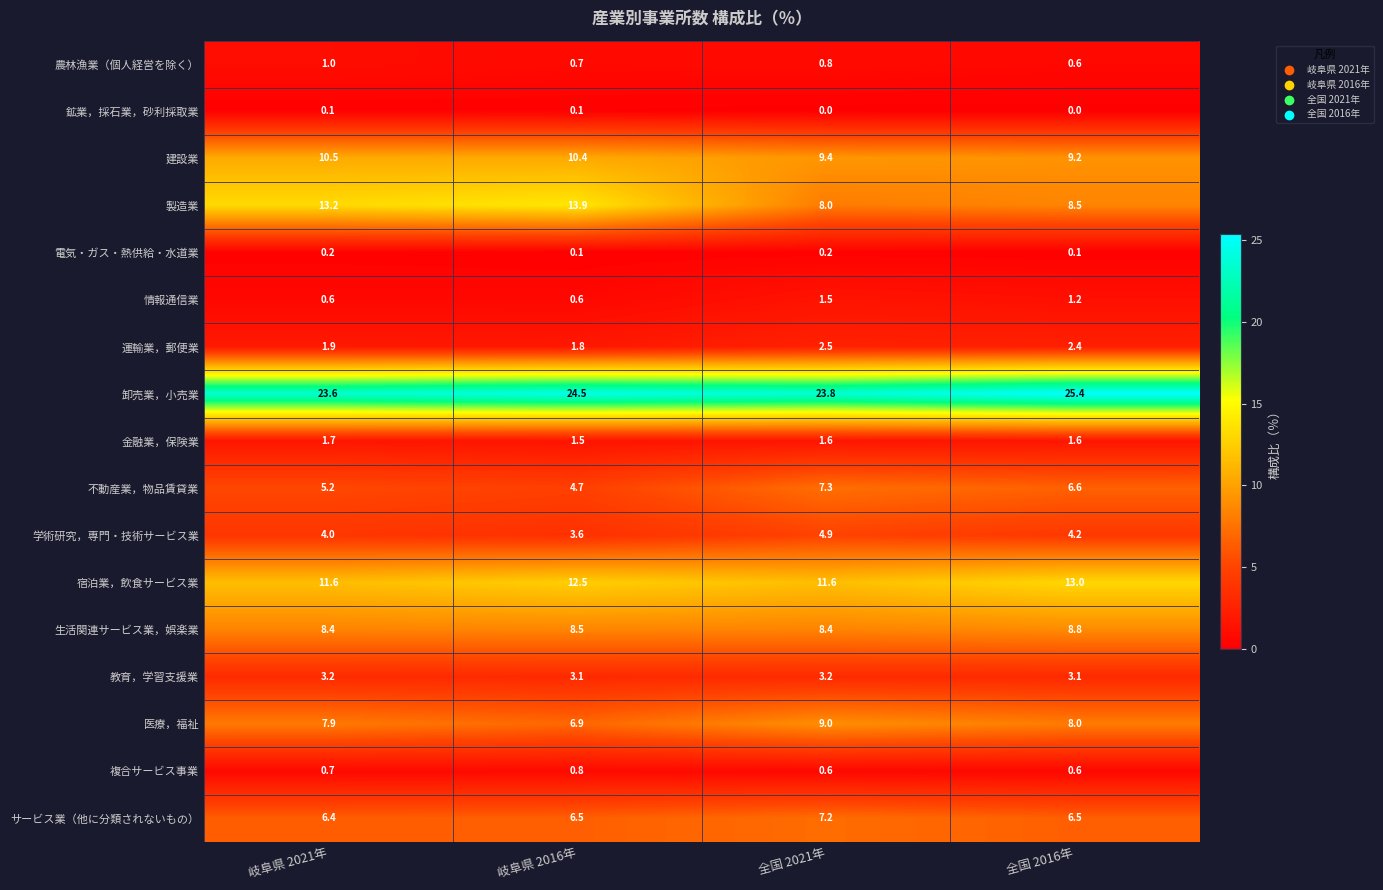

What is the average value of the 宿泊業，飲食サービス業 series?

12.2